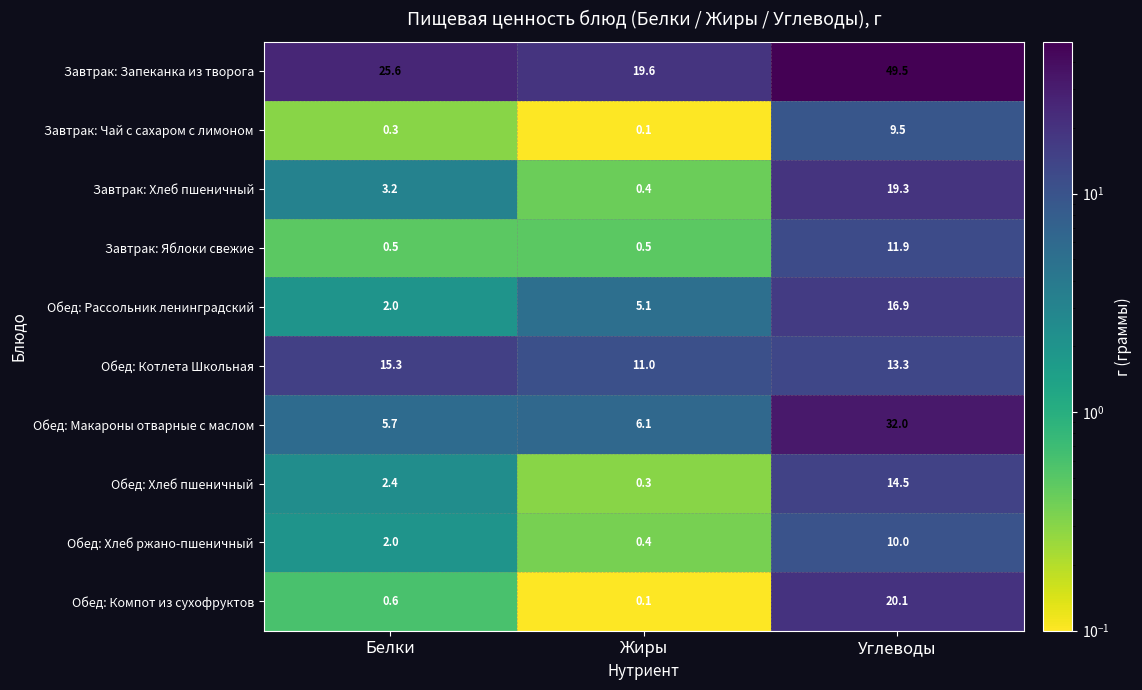

How many data points in Завтрак: Запеканка из творога are above 25?

2